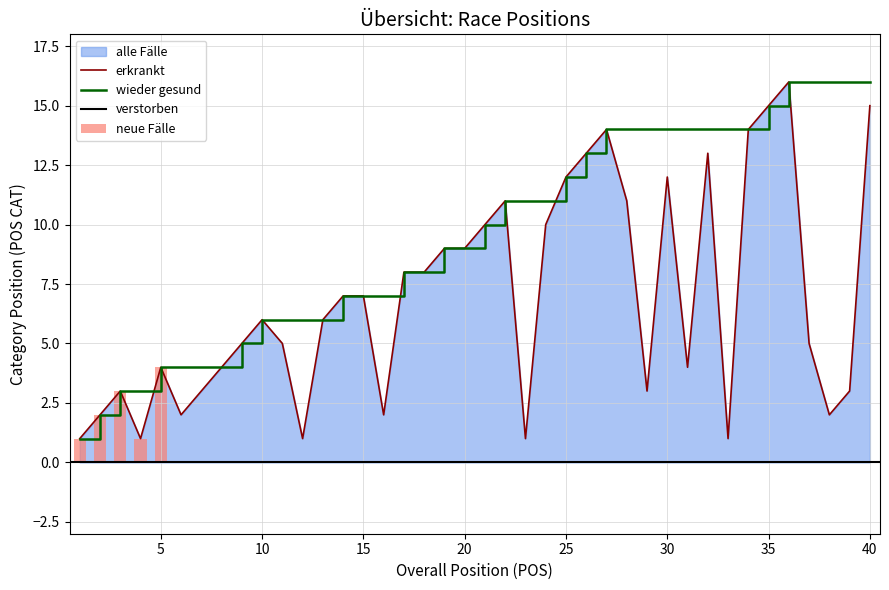

Are the bars horizontal?

No